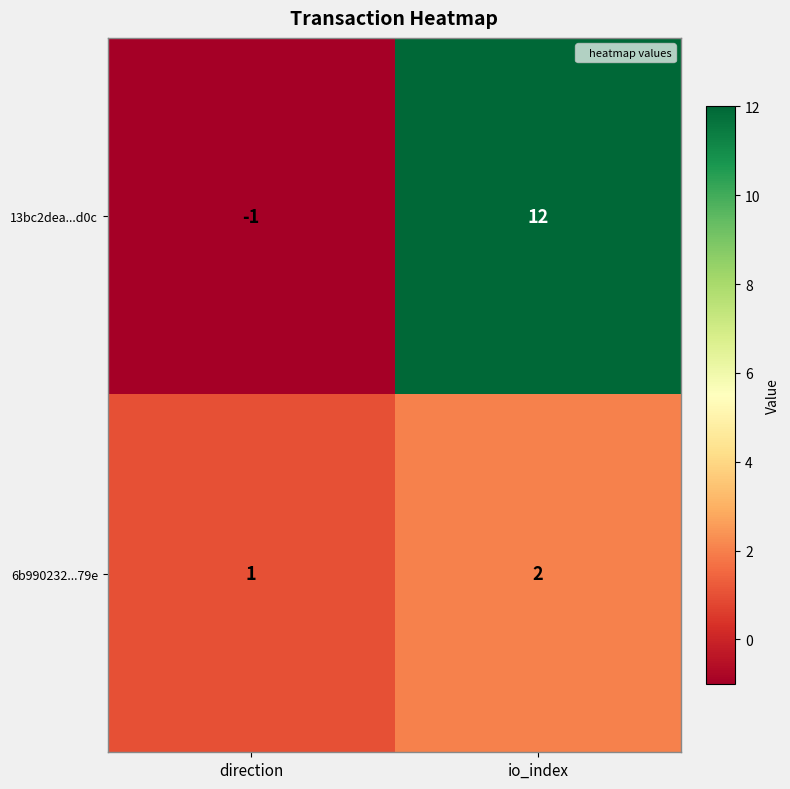

Reading right to left, transcribe all the data shown in this chart.

13bc2dea...d0c: 12	-1
6b990232...79e: 2	1